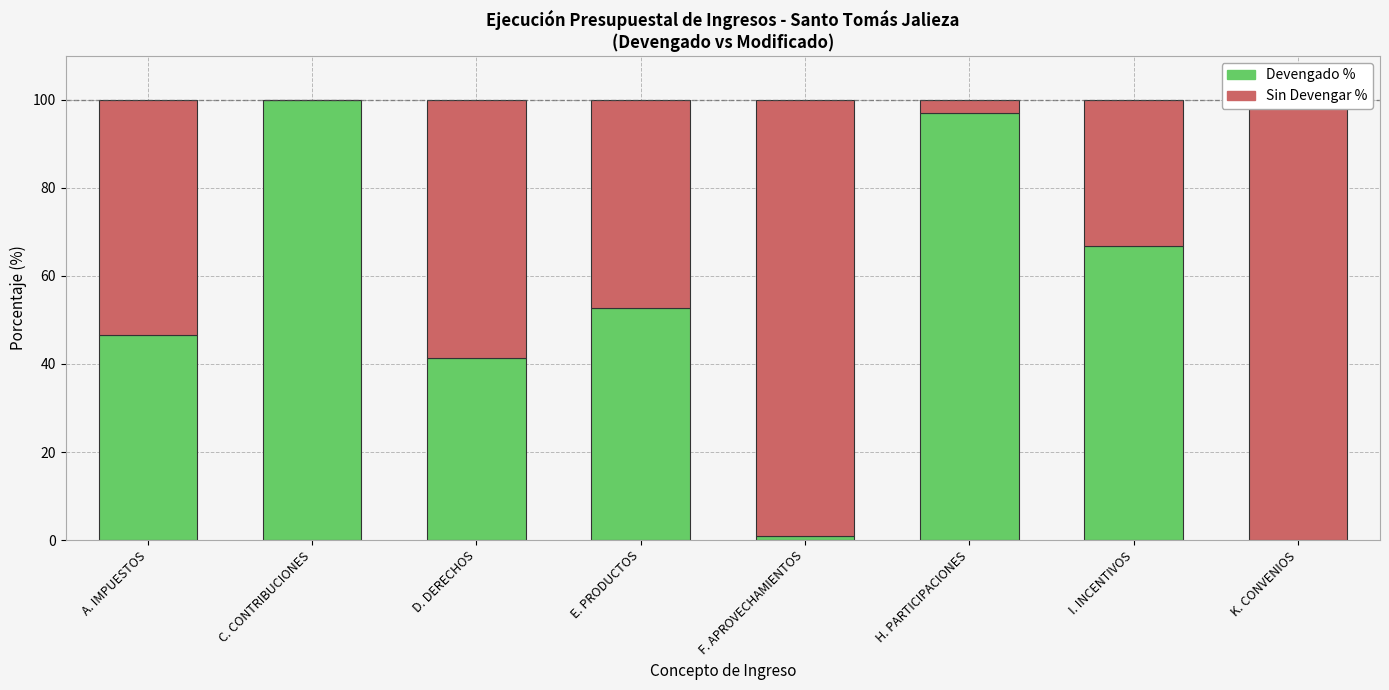

At how many categories does at least one series exceed 50?

8